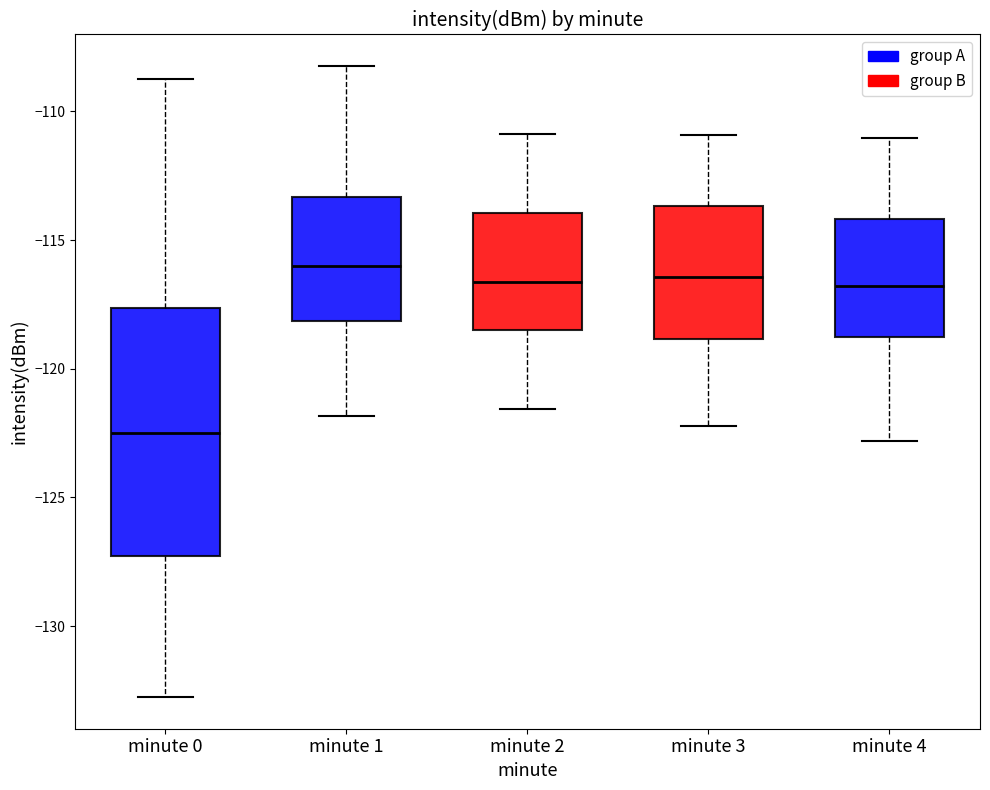

Reading left to right, read every box against the y-axis: the position of its median line, the range the box covers, and the ends of its whiskers. The values are not printed on the chart, so give them approximately, as read against the axis.

minute 0: median -122.5, box -127.5 to -117.5, whiskers -133.0 to -108.5
minute 1: median -116.0, box -118.0 to -113.5, whiskers -122.0 to -108.0
minute 2: median -116.5, box -118.5 to -114.0, whiskers -121.5 to -111.0
minute 3: median -116.5, box -119.0 to -113.5, whiskers -122.0 to -111.0
minute 4: median -117.0, box -119.0 to -114.0, whiskers -123.0 to -111.0